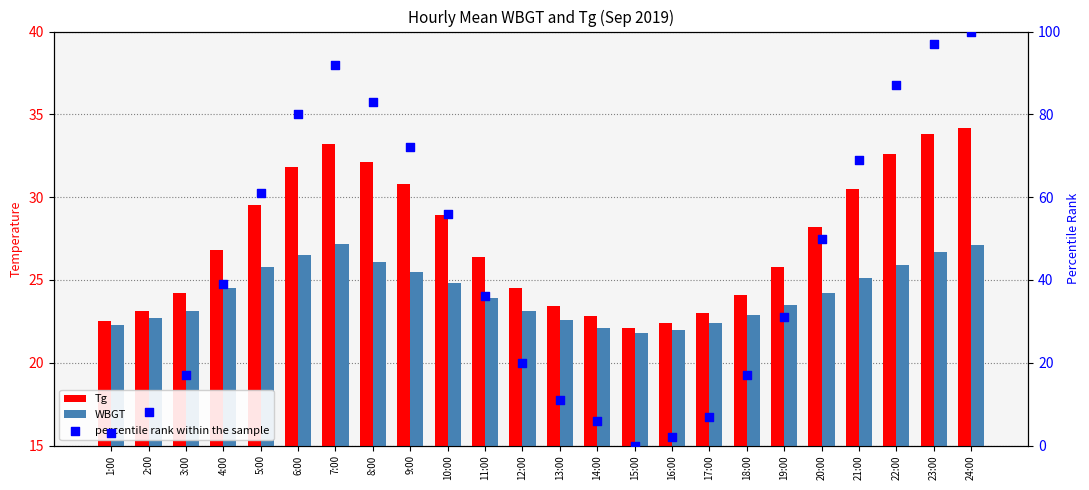

Is the value of WBGT at 1:00 greater than the value of Tg at 10:00?

No